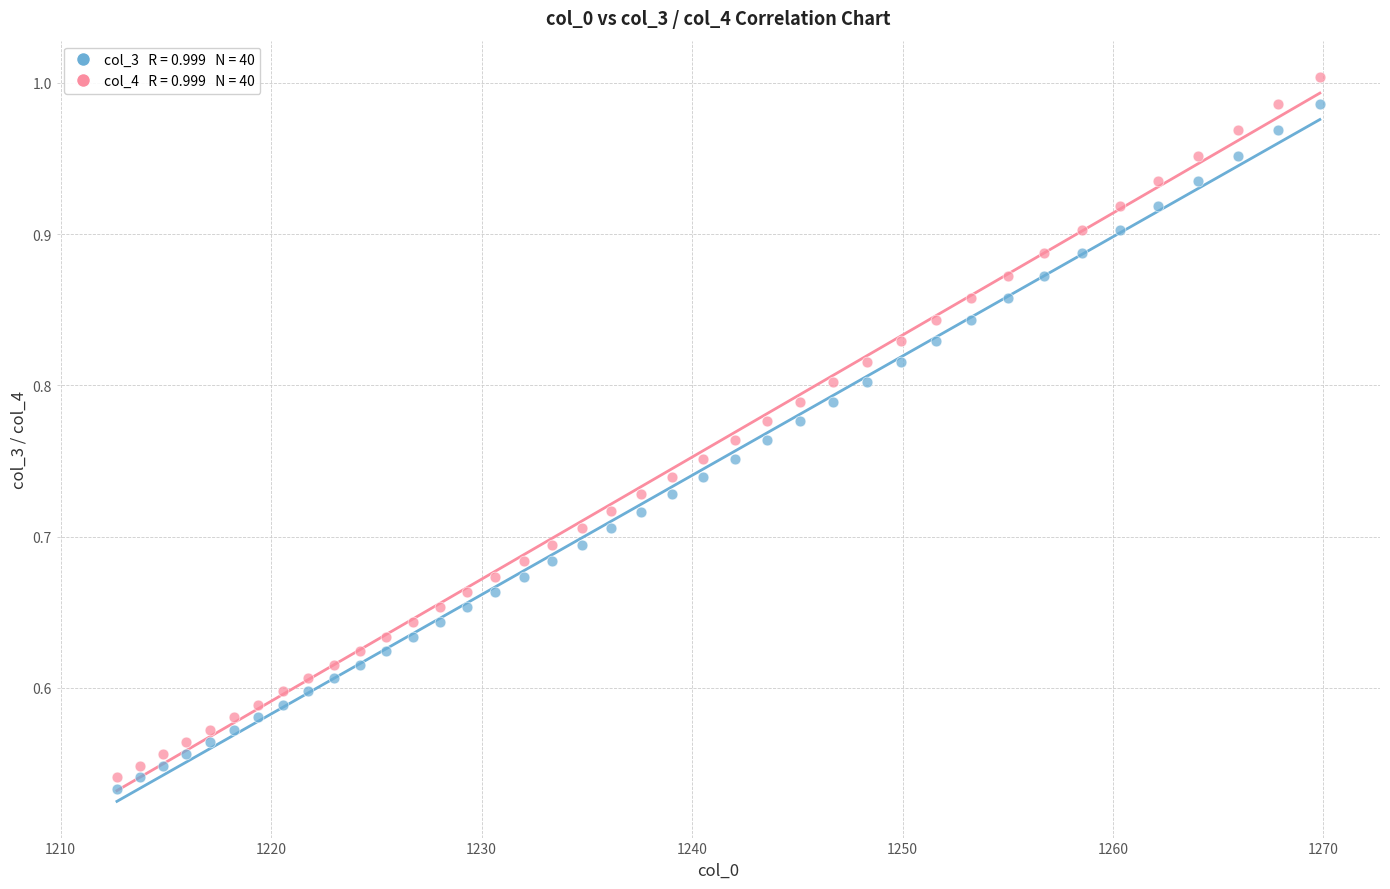

Across all data points, what is the range of X values (max minus min)?

57.2